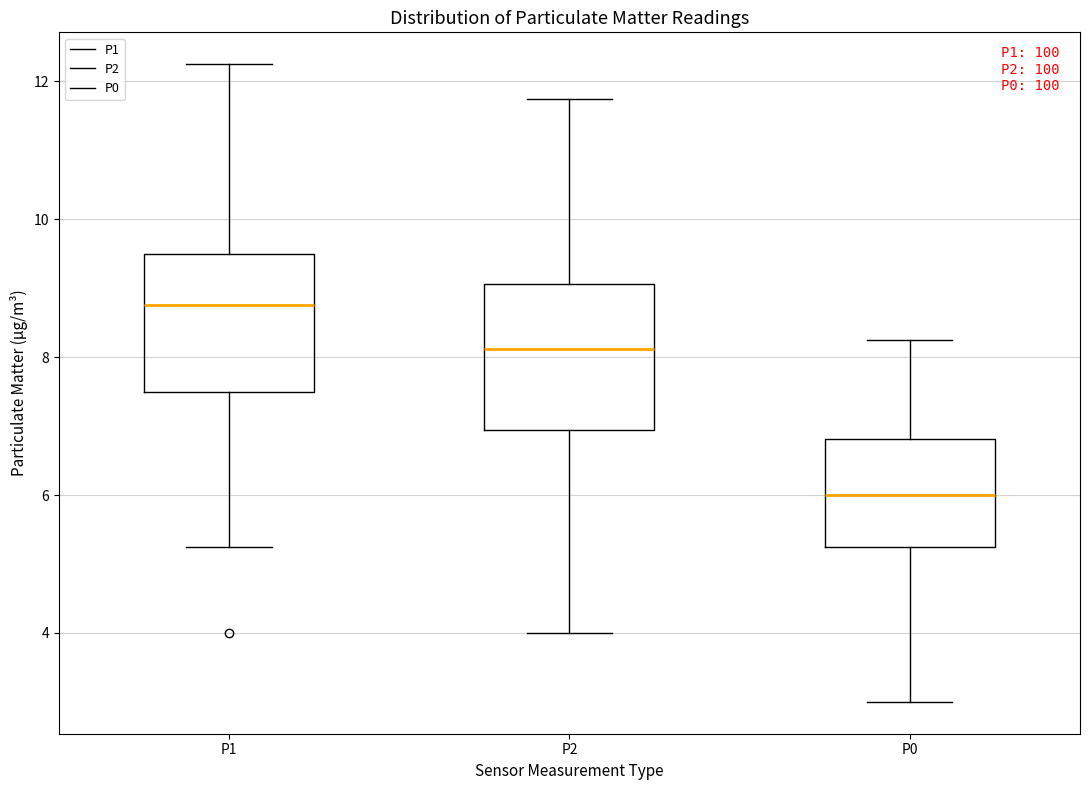

Reading left to right, transcribe this box plot: for each box, give where its median line is, the range the box spans, and where its two whiskers end, as read against the y-axis. The values are not printed on the chart, so give them approximately, as read against the axis.

P1: median 8.8, box 7.6 to 9.6, whiskers 5.2 to 12.2
P2: median 8.2, box 7.0 to 9.0, whiskers 4.0 to 11.8
P0: median 6.0, box 5.2 to 6.8, whiskers 3.0 to 8.2